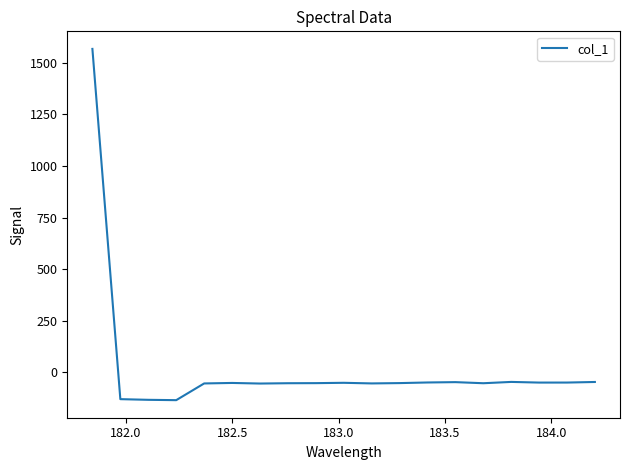

What is the smallest value displayed?

-134.1